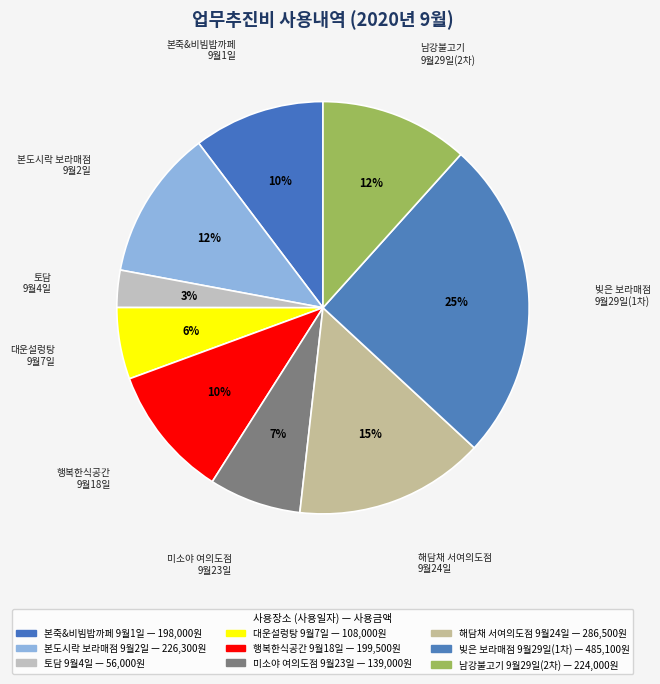

What is the largest slice in the pie chart?

빚은 보라매점 (2020-09-29)